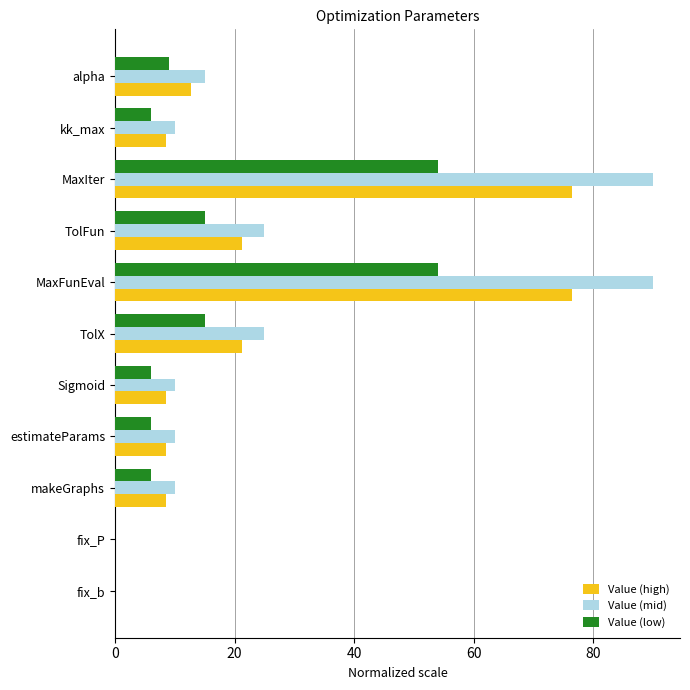

What is the sum of all Value (mid) values?

285.0